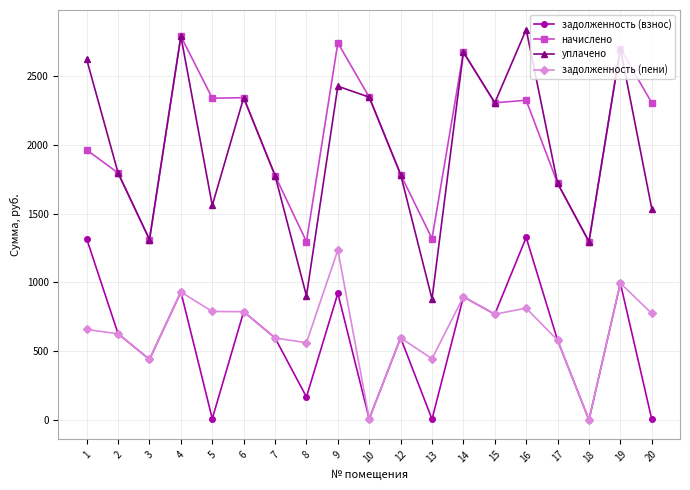

Count the number of data series in this chart.

4